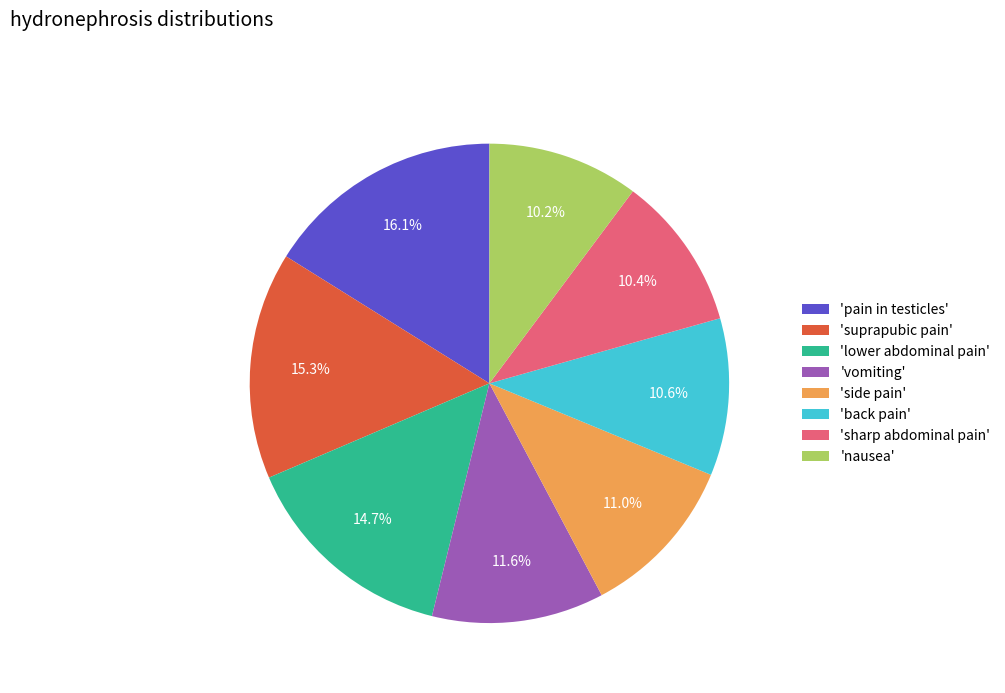

What is the largest slice in the pie chart?

'pain in testicles'